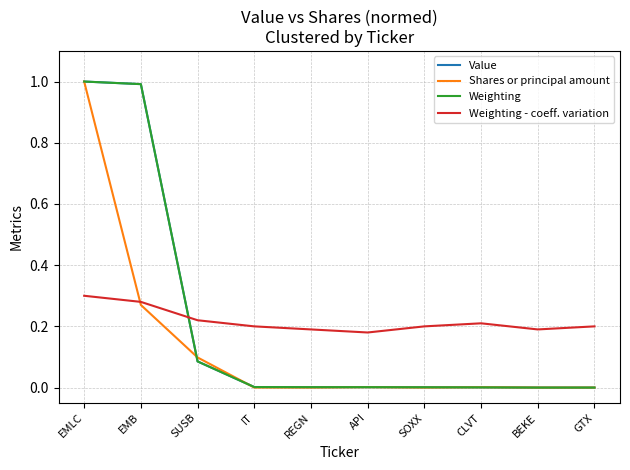

What is the total value across all series at SUSB?

0.5